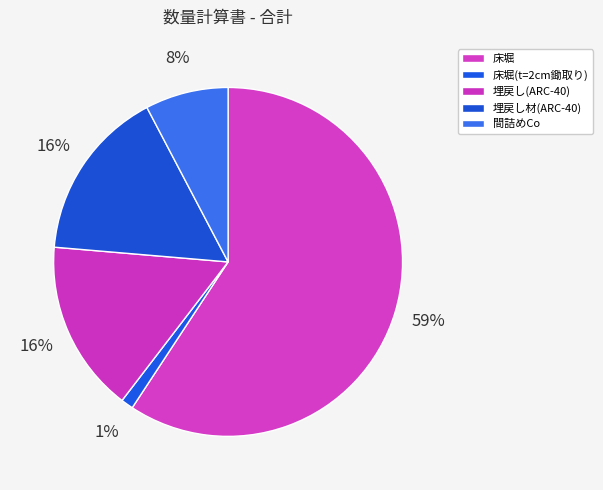

How many slices are in this pie chart?

5